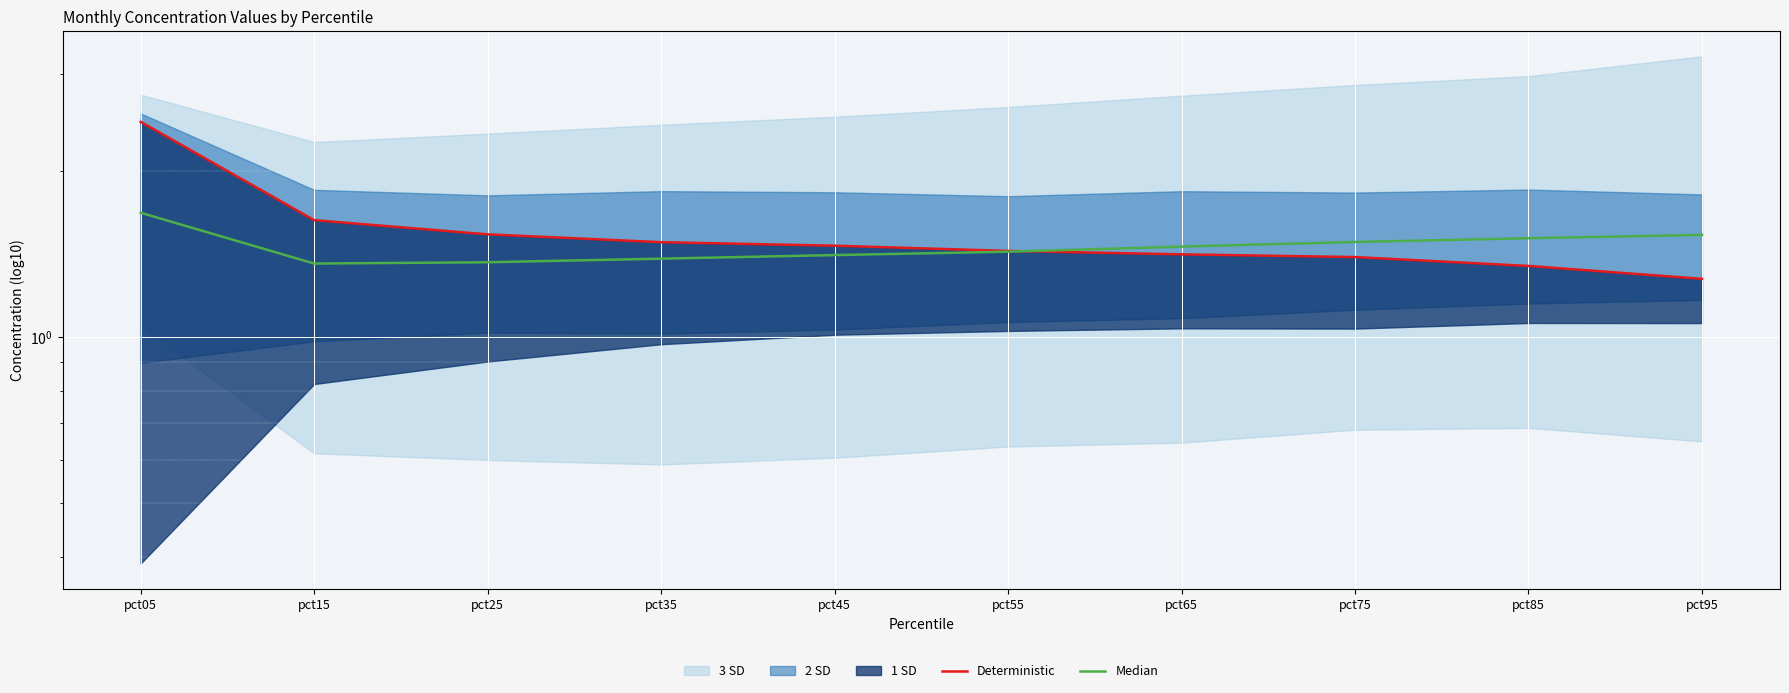

Where is the first local minimum for Median?

pct15